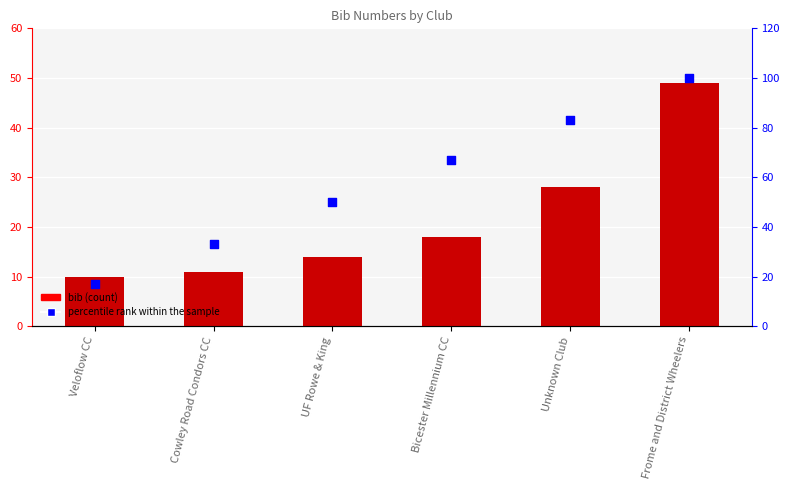

Which series has the largest total across all categories?

percentile rank within the sample